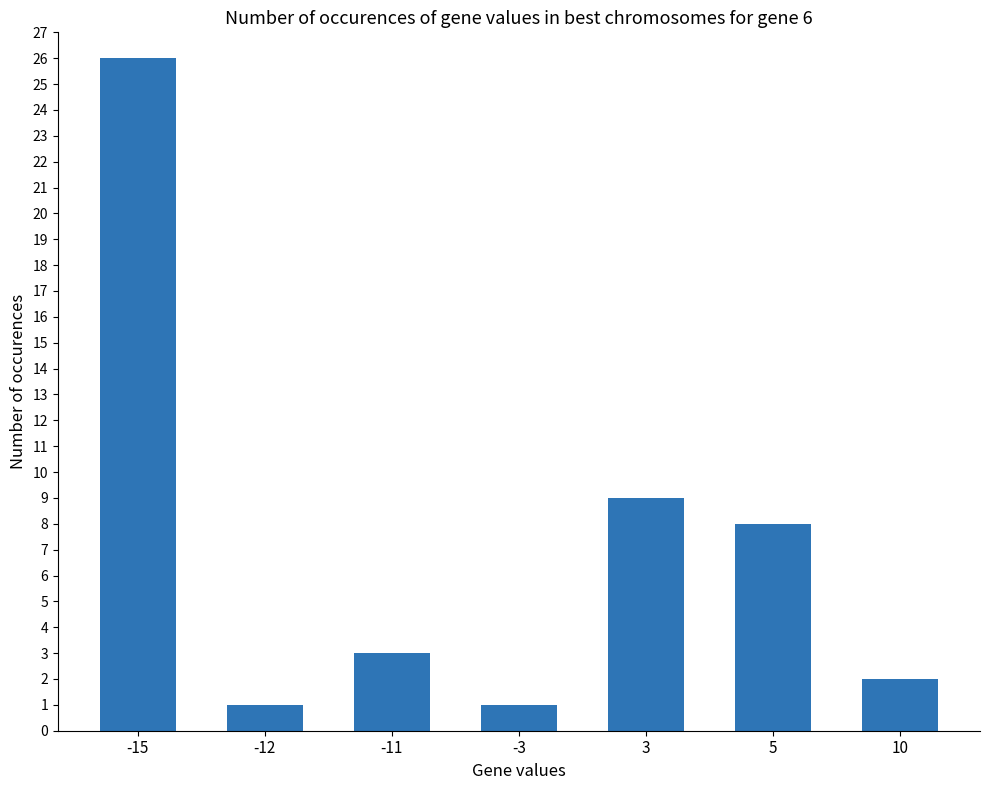

What is the difference between the maximum and minimum values?

25